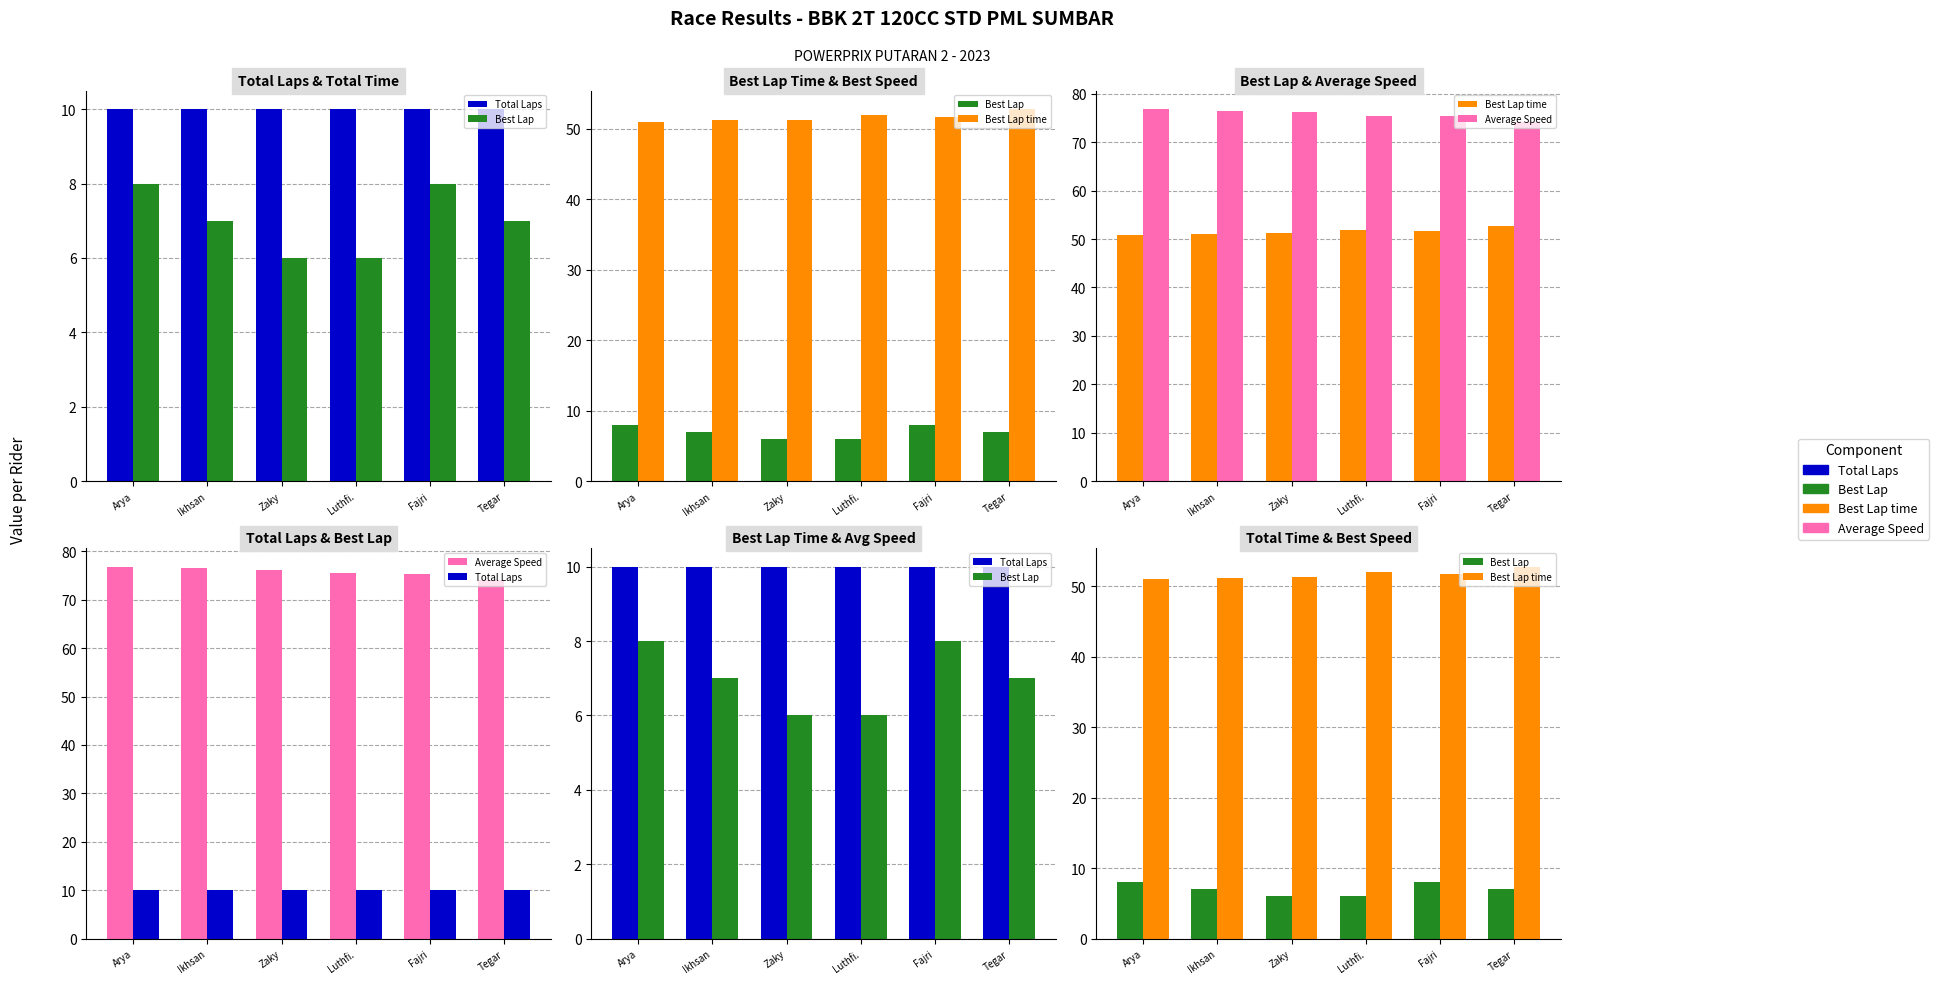

What is the approximate value of Best Lap time at Ikhsan?

51.1